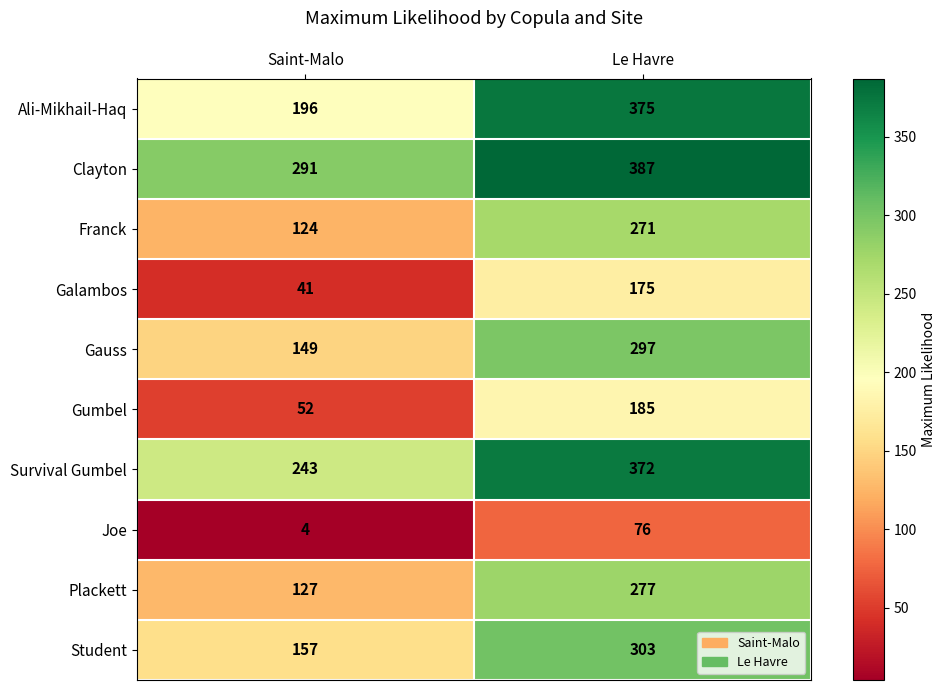

What is the minimum value shown in the chart?

4